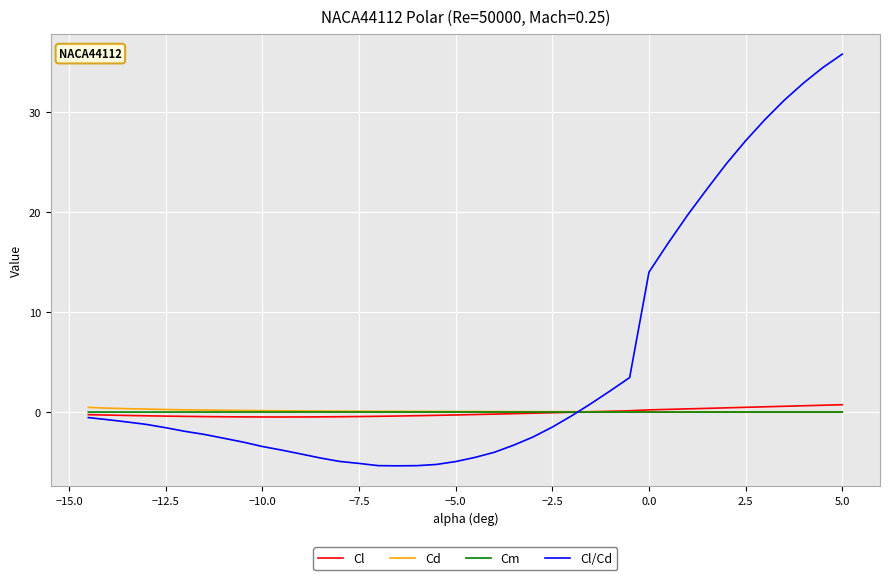

Which series has the widest spread of values?

Cl/Cd